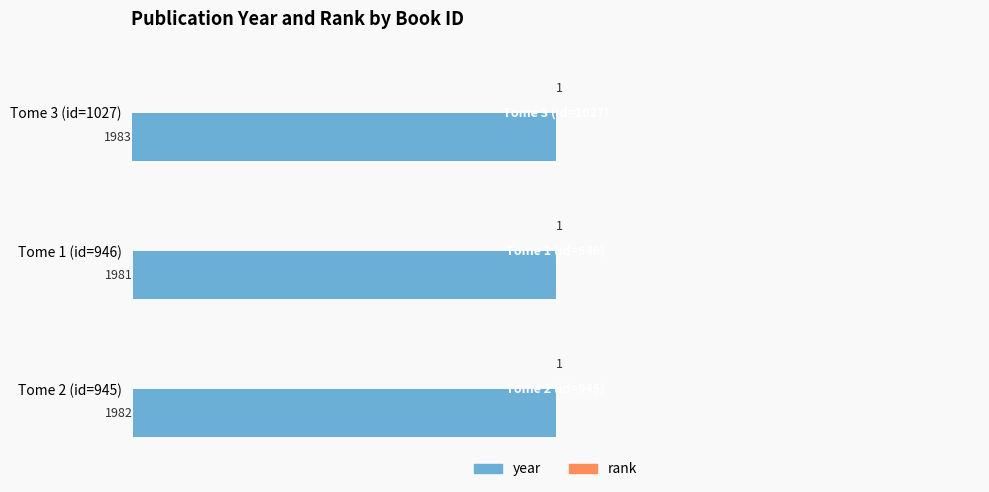

Which category has the highest value in the year series?

Tome 1 (id=946)